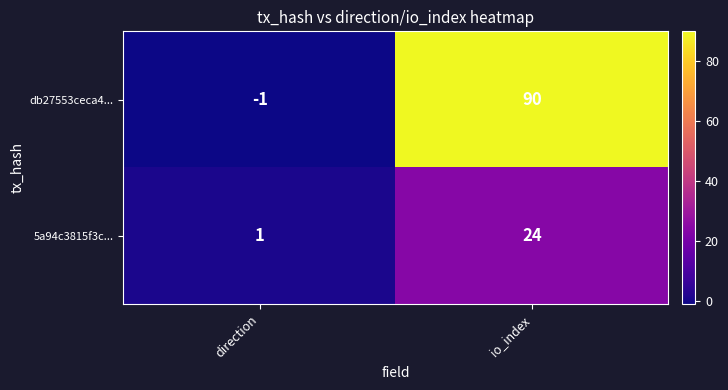

What is the sum of all db27553ceca4... values?

89